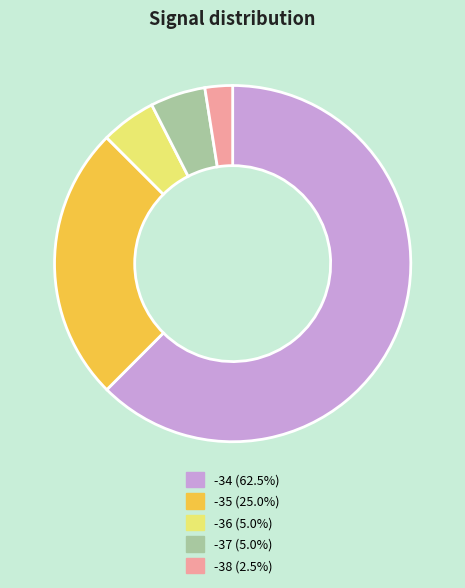

Combined, do -37 and -38 account for over 50%?

No